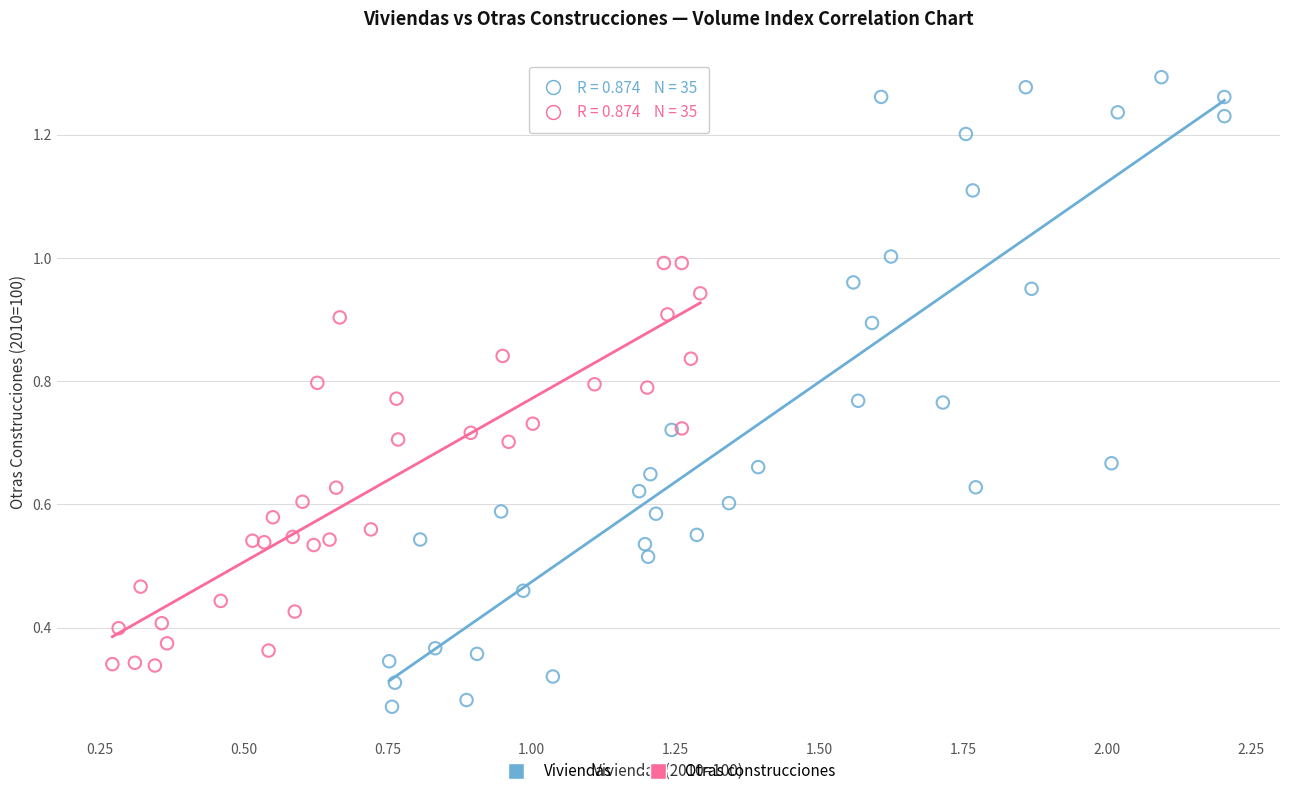

Which series has the widest spread of Y values?

Viviendas